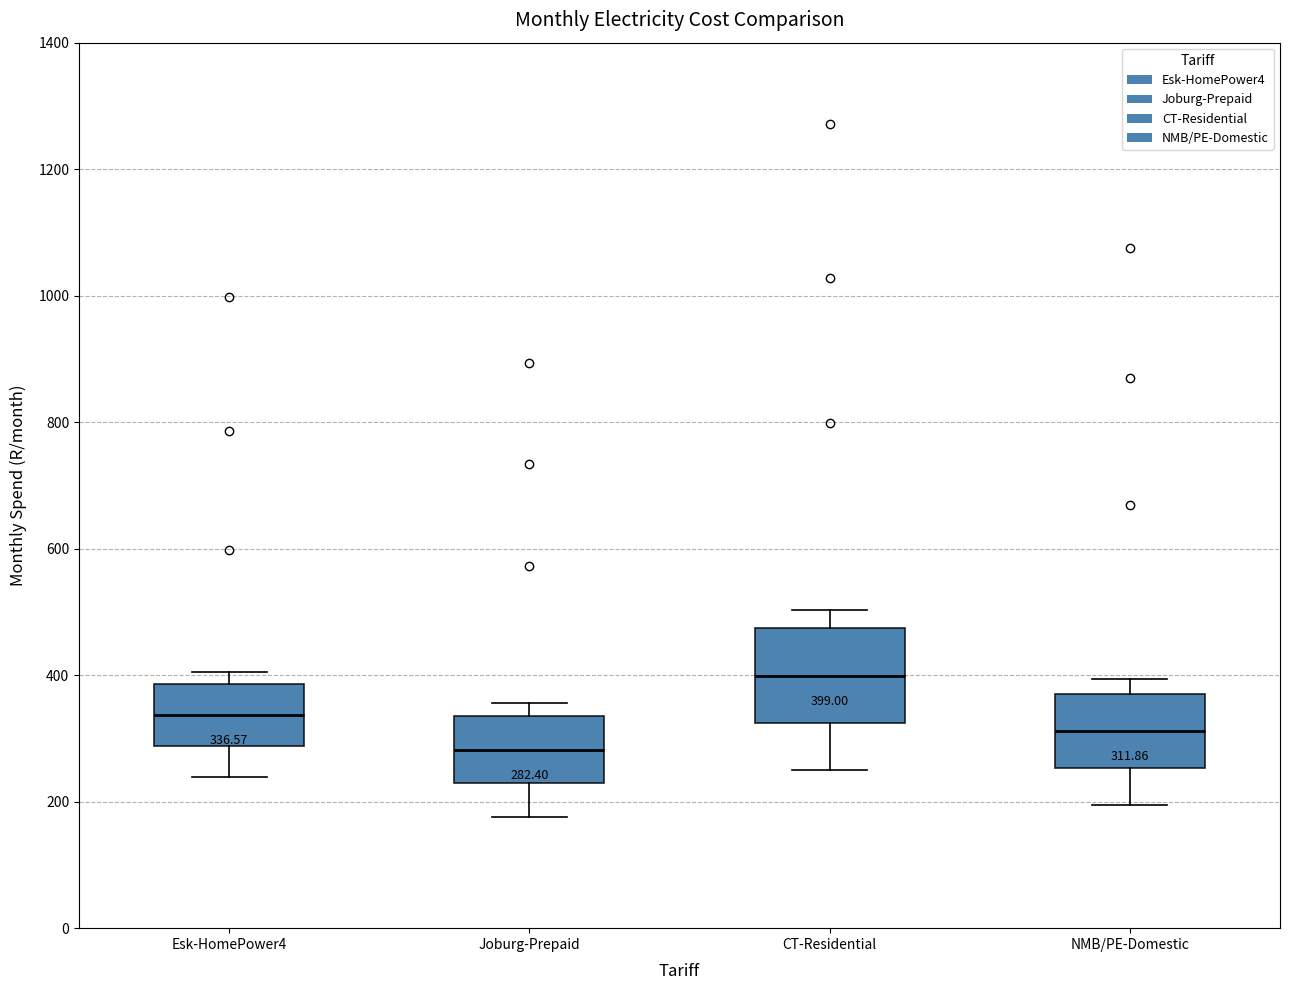

Which box is the tallest, from its lower edge to its upper edge?

CT-Residential